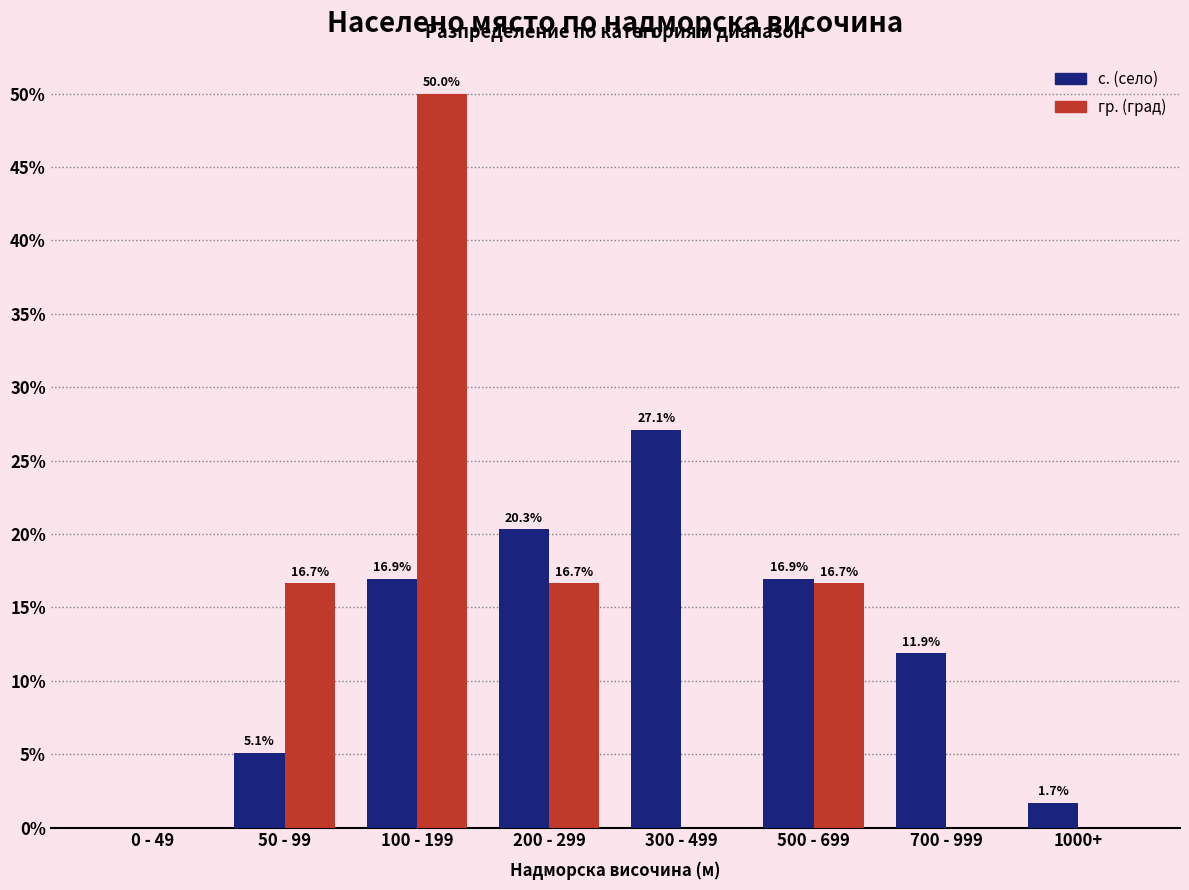

Reading left to right, list all the values displayed in this chart.

с. (село): 0 - 49=0.0	50 - 99=5.1	100 - 199=16.9	200 - 299=20.3	300 - 499=27.1	500 - 699=16.9	700 - 999=11.9	1000+=1.7
гр. (град): 0 - 49=0.0	50 - 99=16.7	100 - 199=50.0	200 - 299=16.7	300 - 499=0.0	500 - 699=16.7	700 - 999=0.0	1000+=0.0